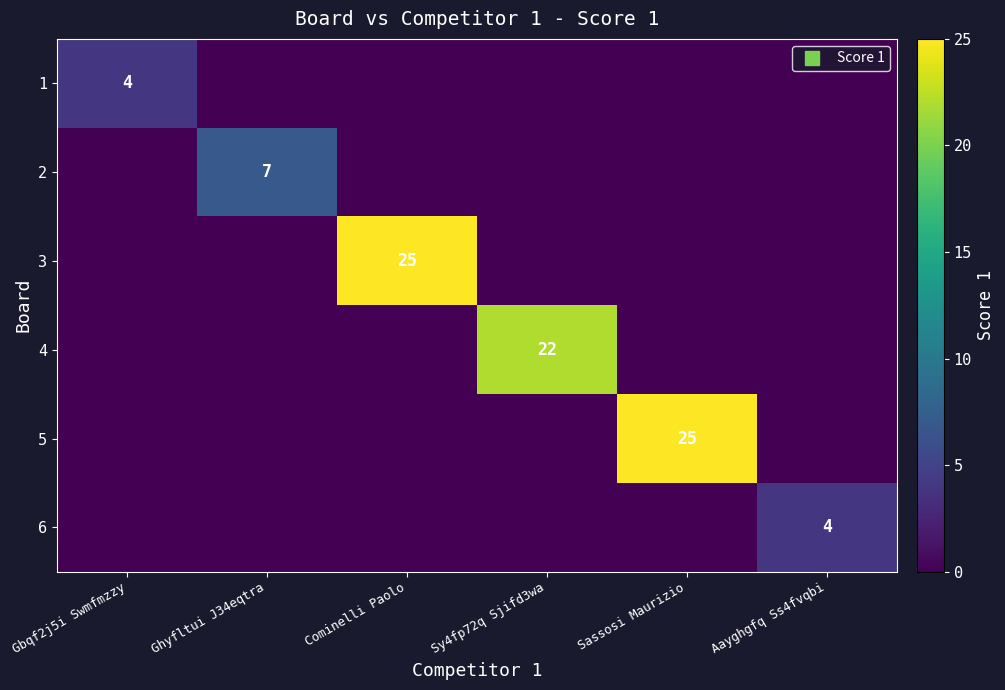

Which category has the highest value across all series?

Cominelli Paolo